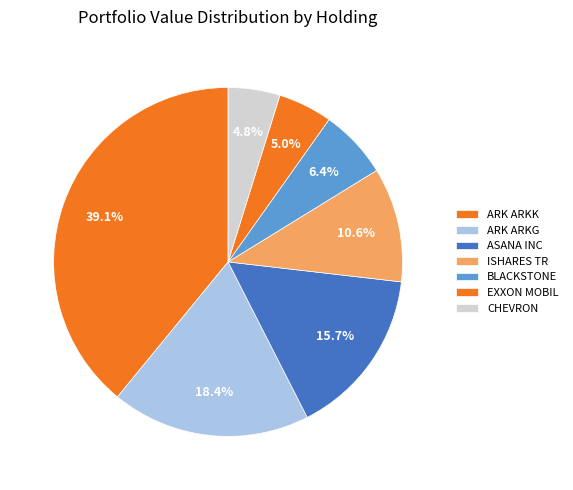

How many segments does this pie chart have?

7